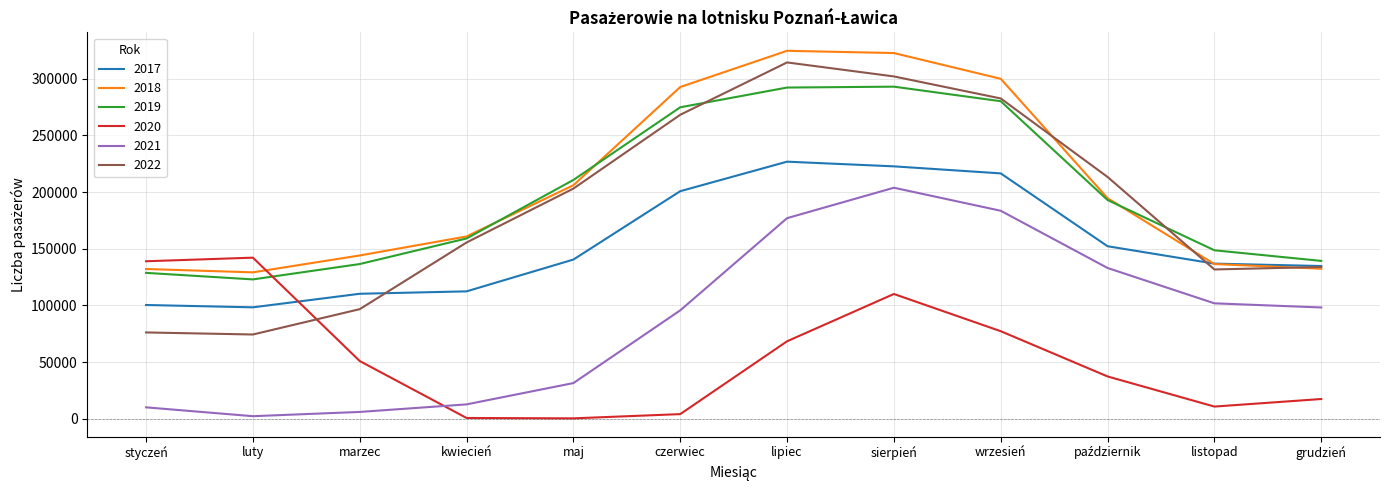

At which category is the sum across all series the highest?

sierpień